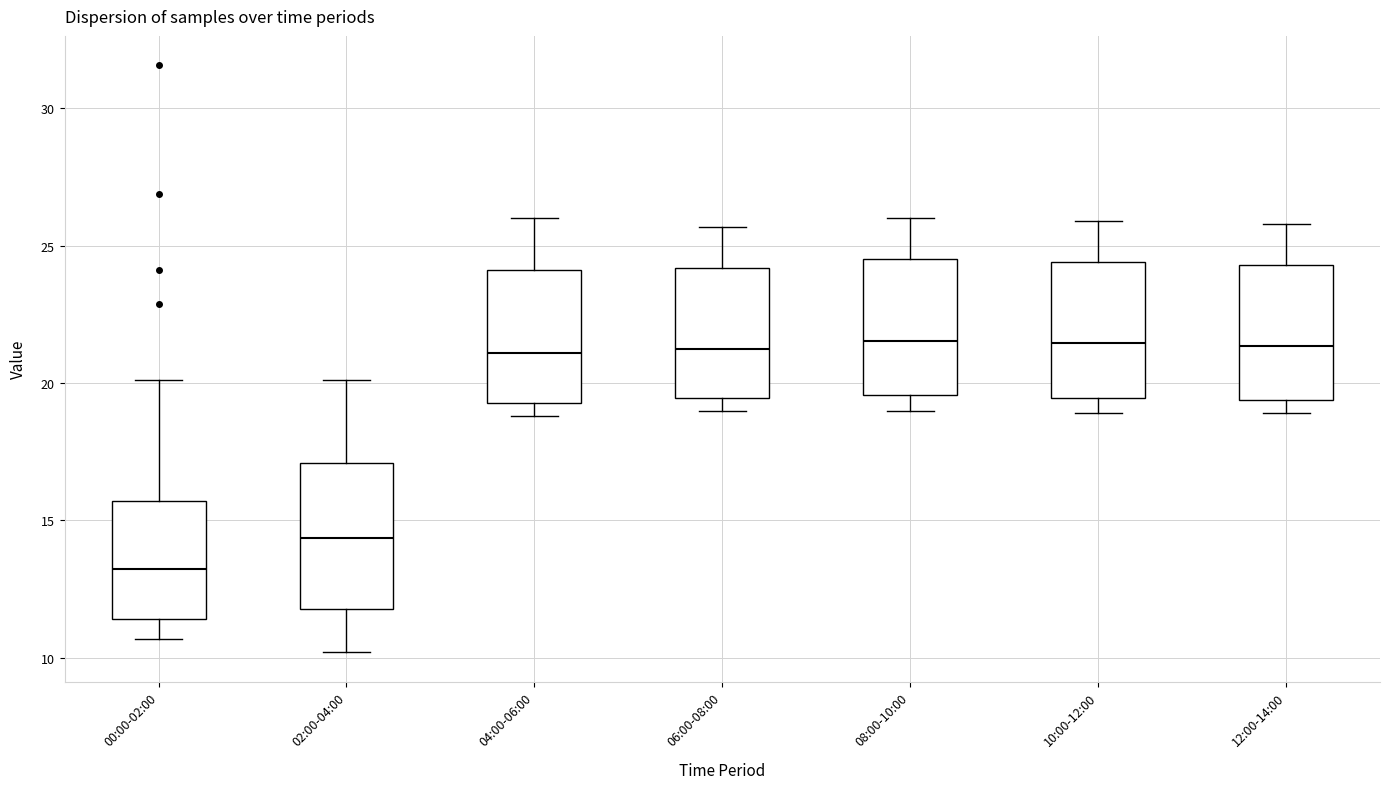

Which box has the lowest median line?

00:00-02:00